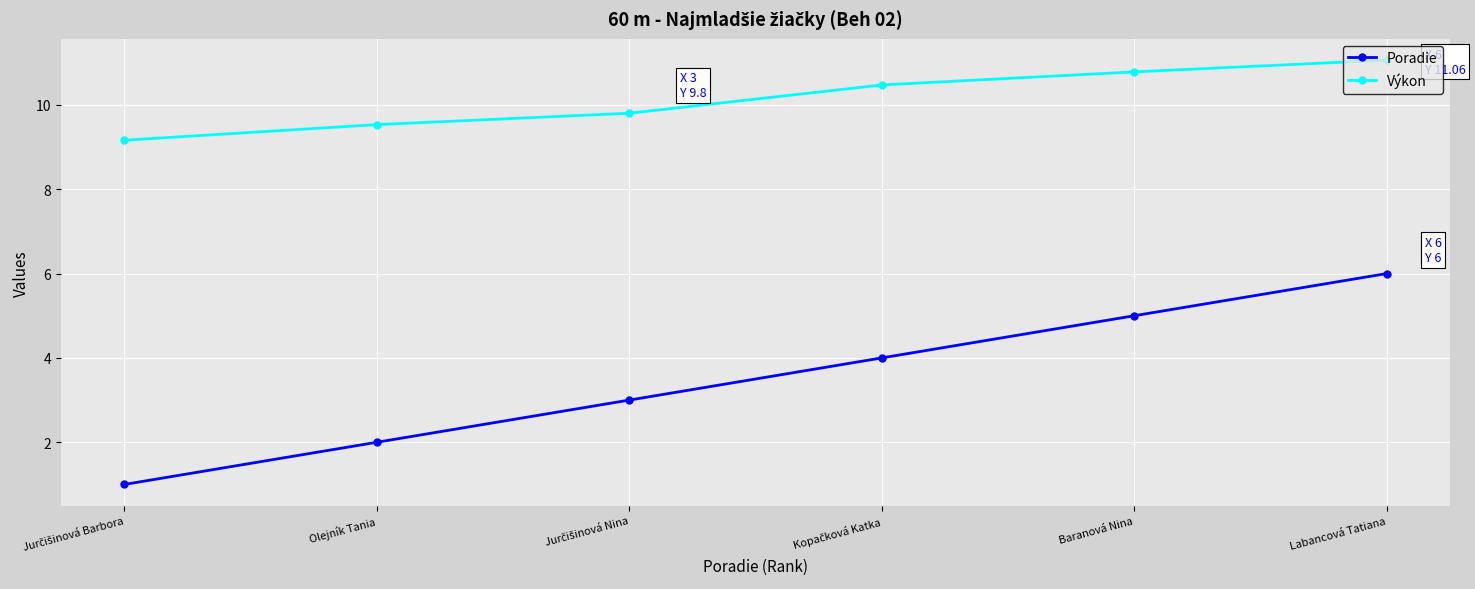

True or false: Poradie and Výkon cross at least once.

False